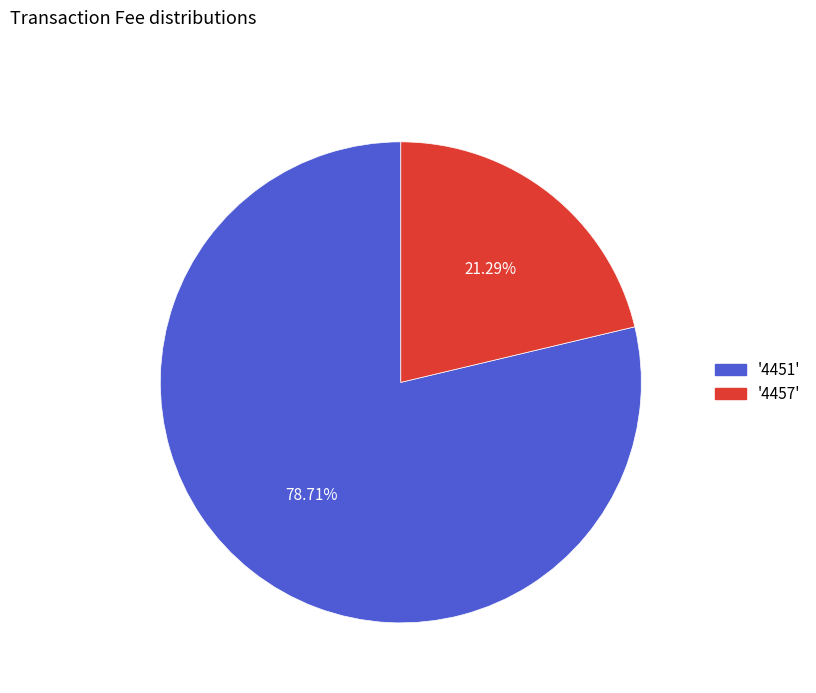

Combined, do '4451' and '4457' account for over 50%?

Yes